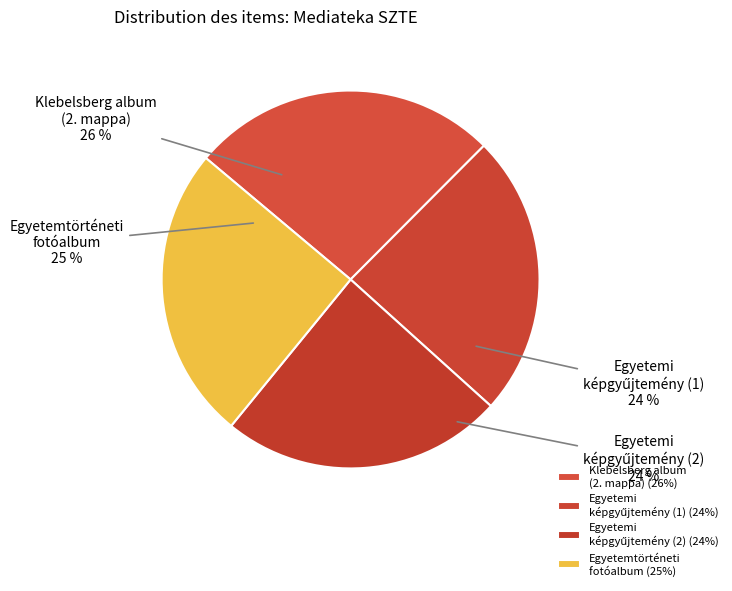

Count the number of slices in the pie.

4